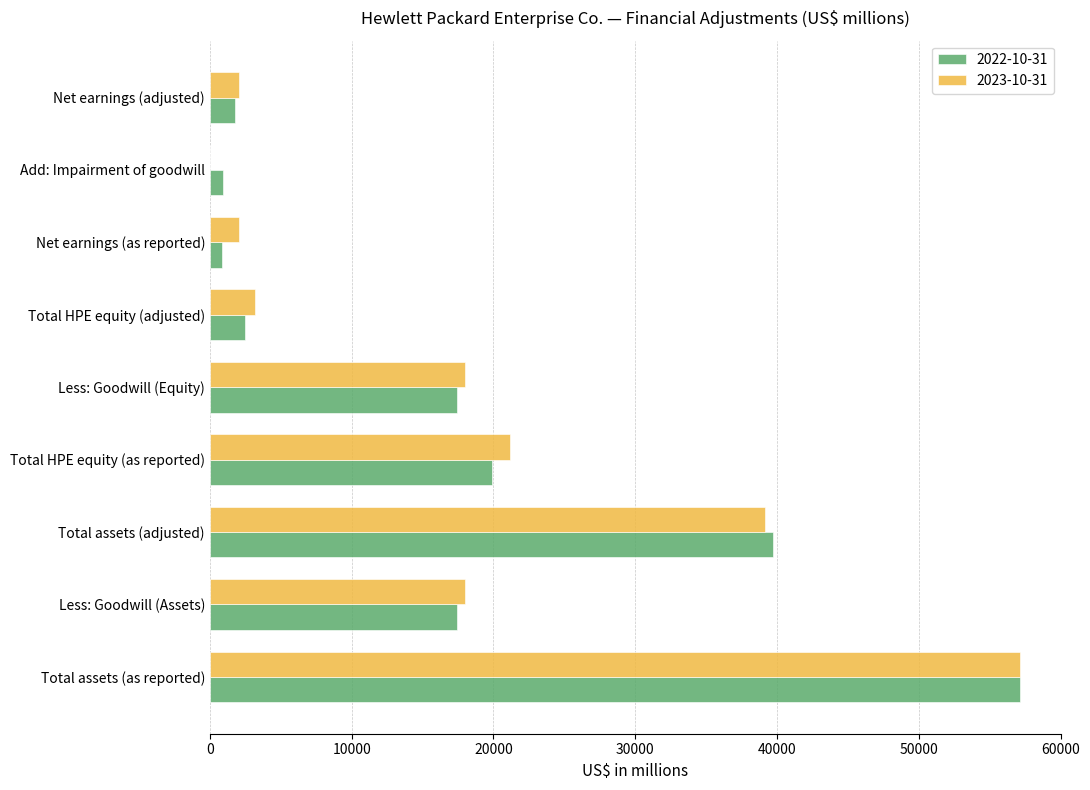

True or false: 2023-10-31 has a value of -32681 at Add: Impairment of goodwill.

False